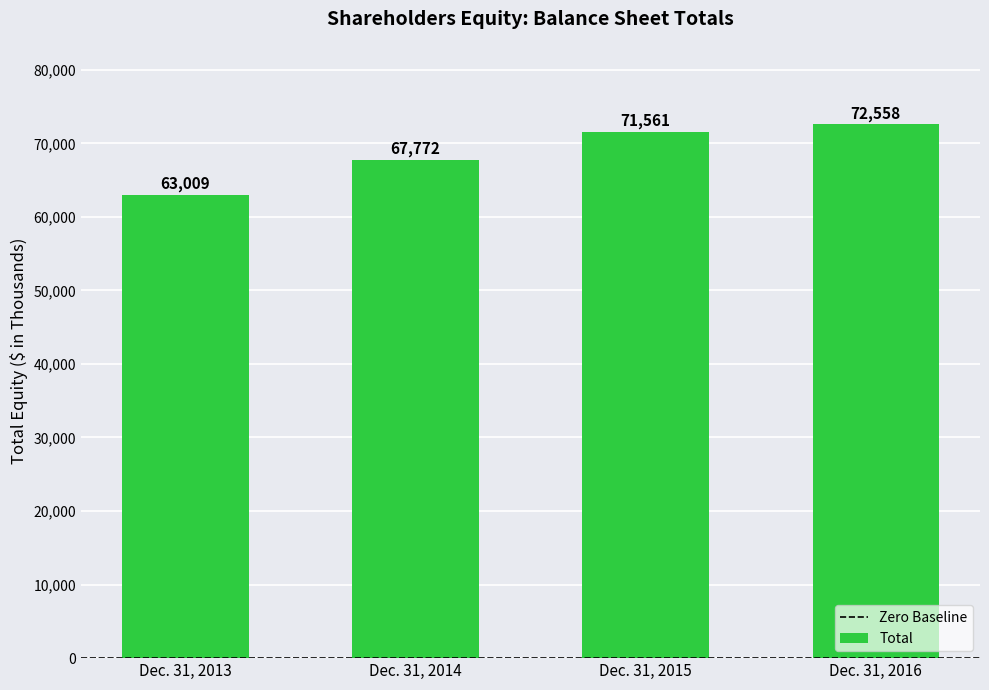

Count the number of categories in the chart.

4